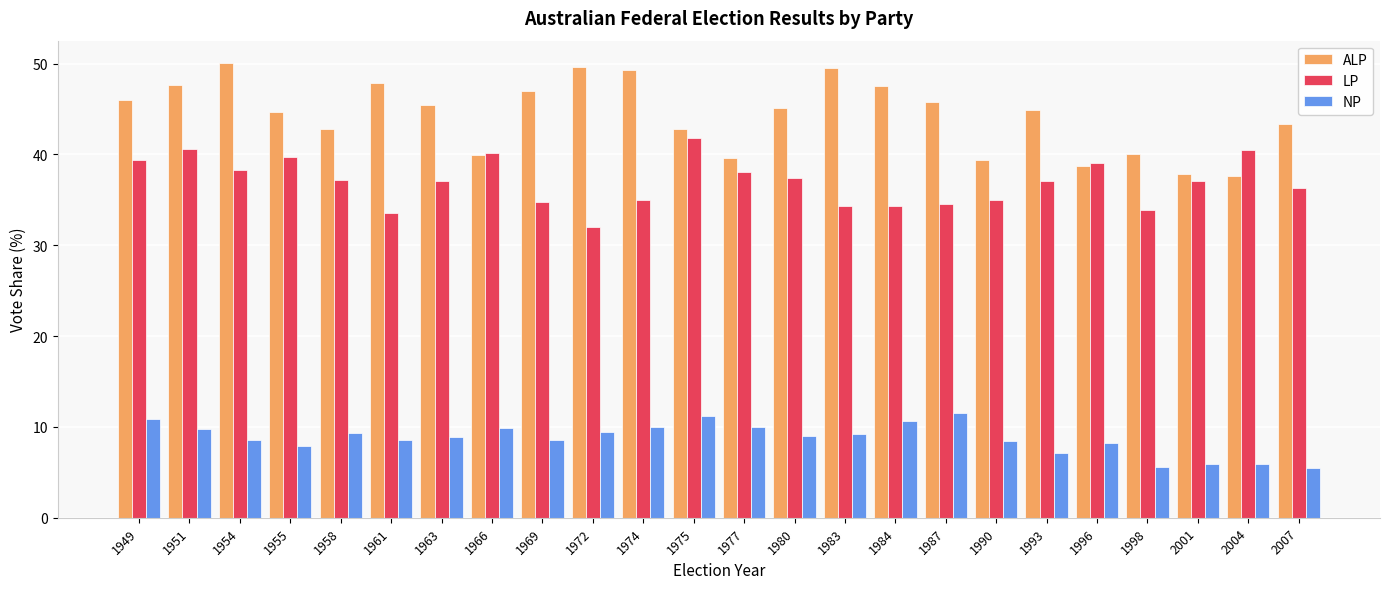

What is the value of the LP bar at the 15th from the left?

34.4